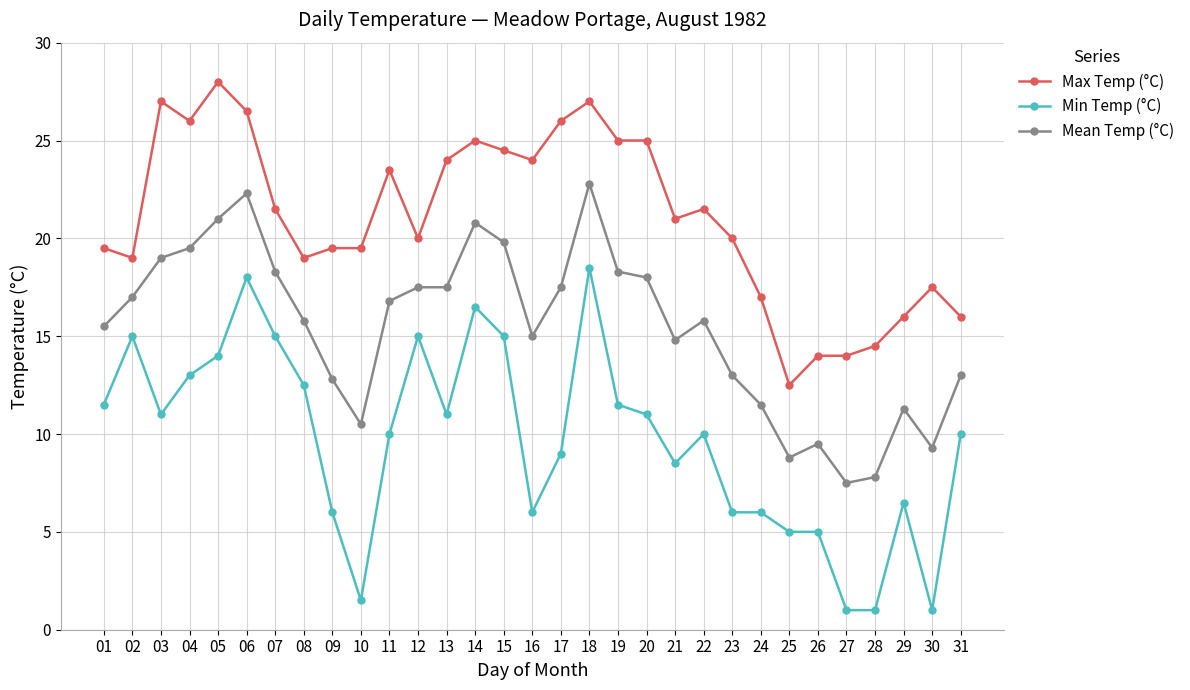

What is the difference between the Max Temp (°C) values at 27 and 22?

7.5